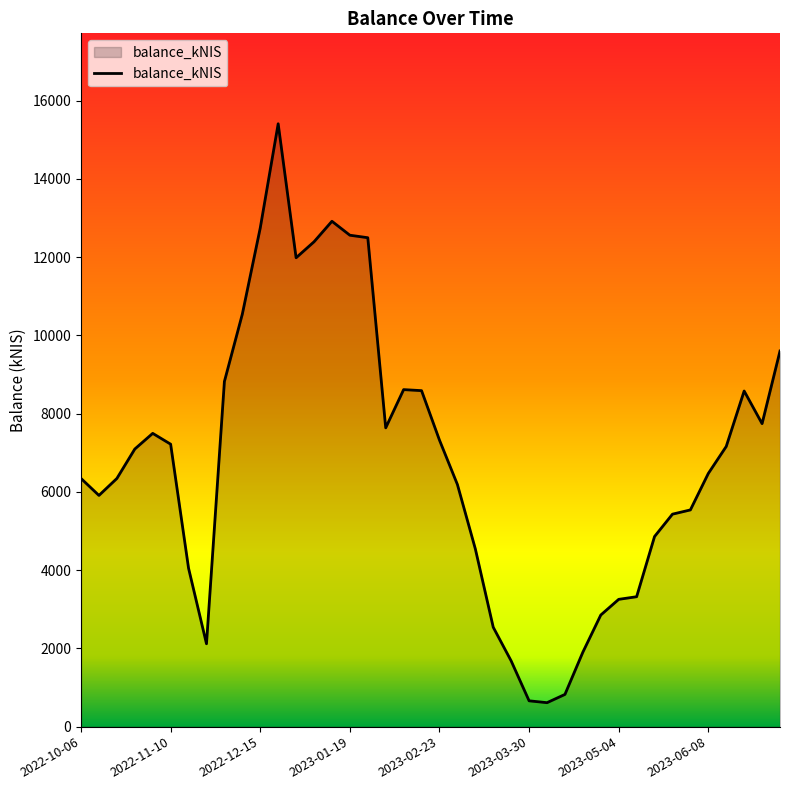

What is the greatest value displayed?

15409.7